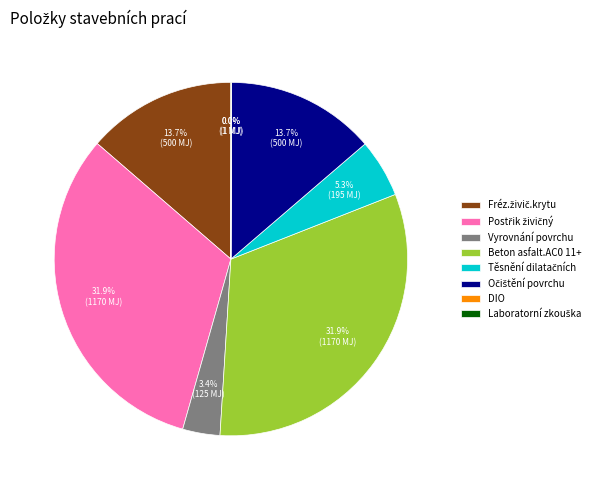

Is there any slice that represents more than half of the pie?

No